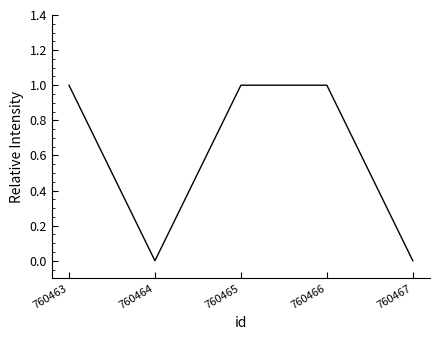

What is the ratio of the value at 760466 to the value at 760463?

1.0